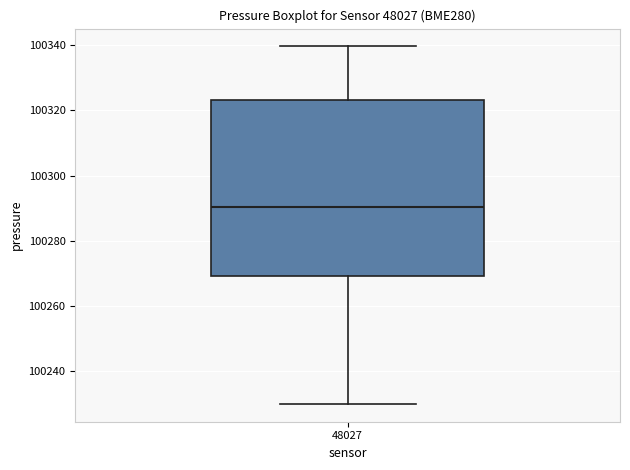

Transcribe this box plot: give where the median line is, the range the box spans, and where the two whiskers end, as read against the y-axis. The values are not printed on the chart, so give them approximately, as read against the axis.

median 100290, box 100270 to 100324, whiskers 100230 to 100340